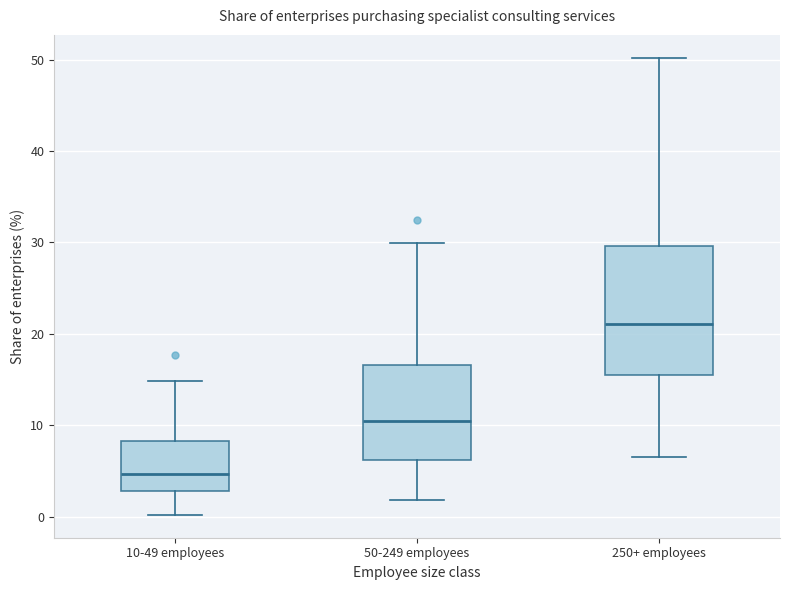

Which box's median line is the lowest?

10-49 employees